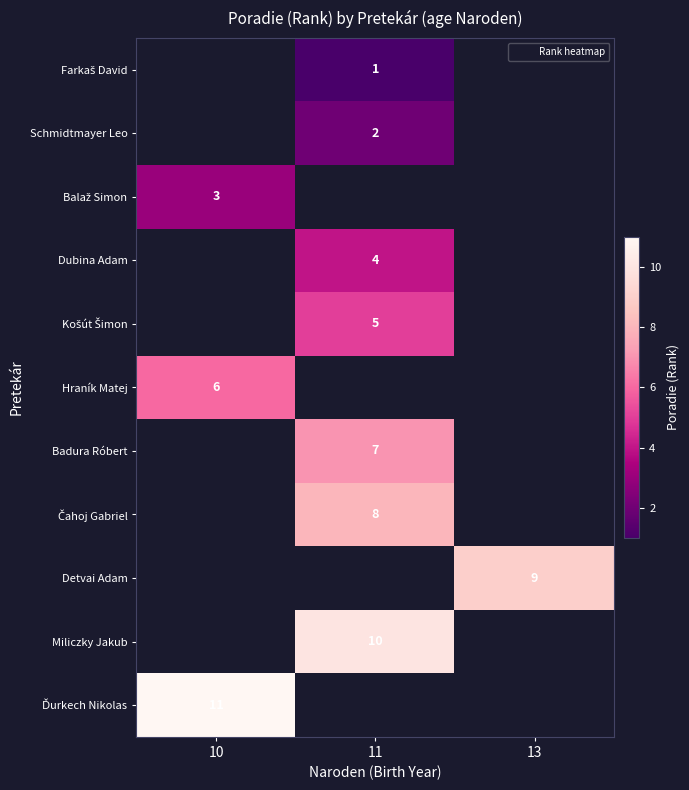

Rank the series by their average value, from lowest to highest.

Farkaš David, Schmidtmayer Leo, Balaž Simon, Dubina Adam, Košút Šimon, Hraník Matej, Badura Róbert, Čahoj Gabriel, Detvai Adam, Miliczky Jakub, Ďurkech Nikolas